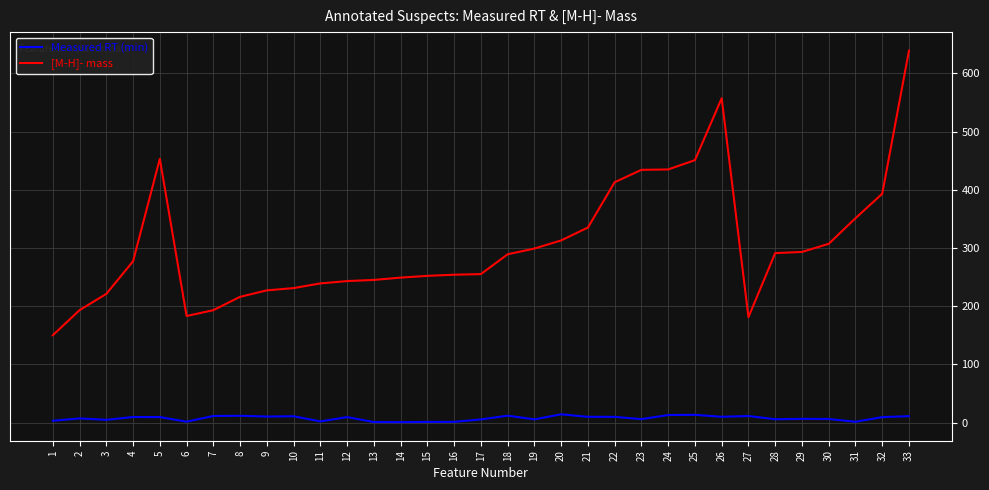

What is the maximum value for Measured RT (min)?

14.1